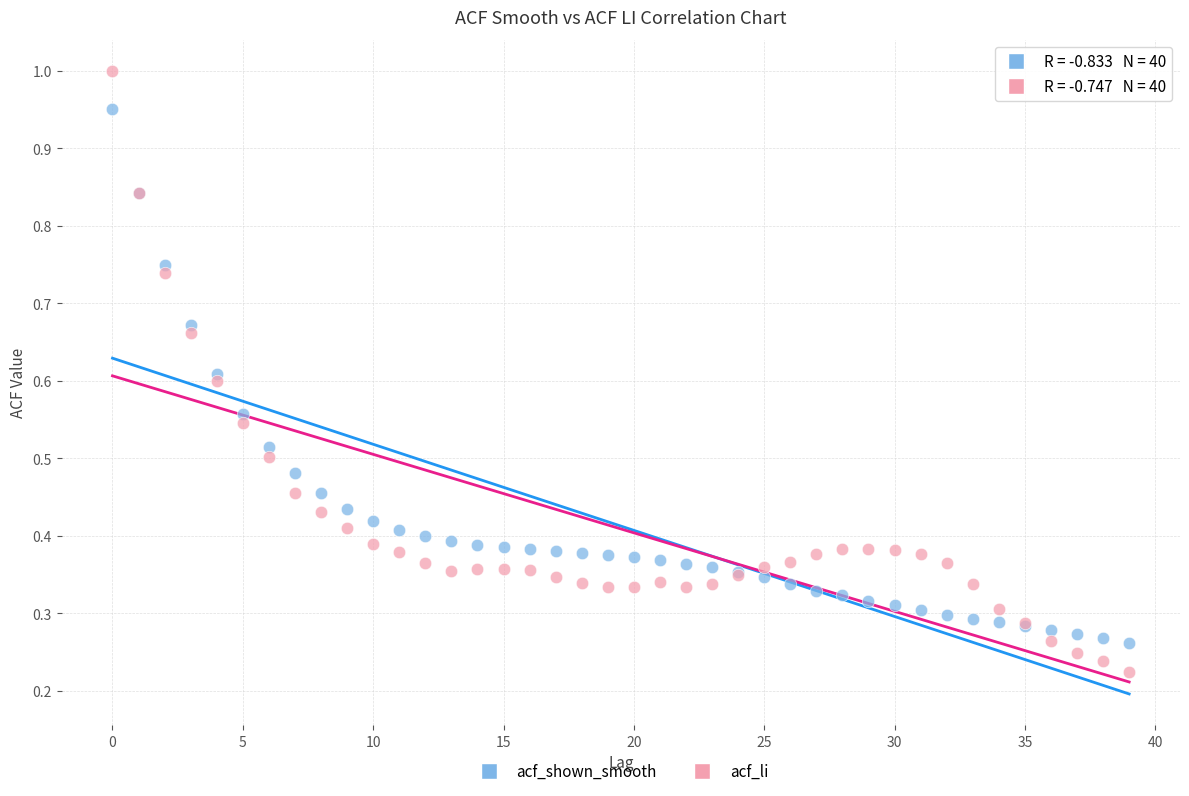

Which series reaches the minimum Y coordinate?

acf_li